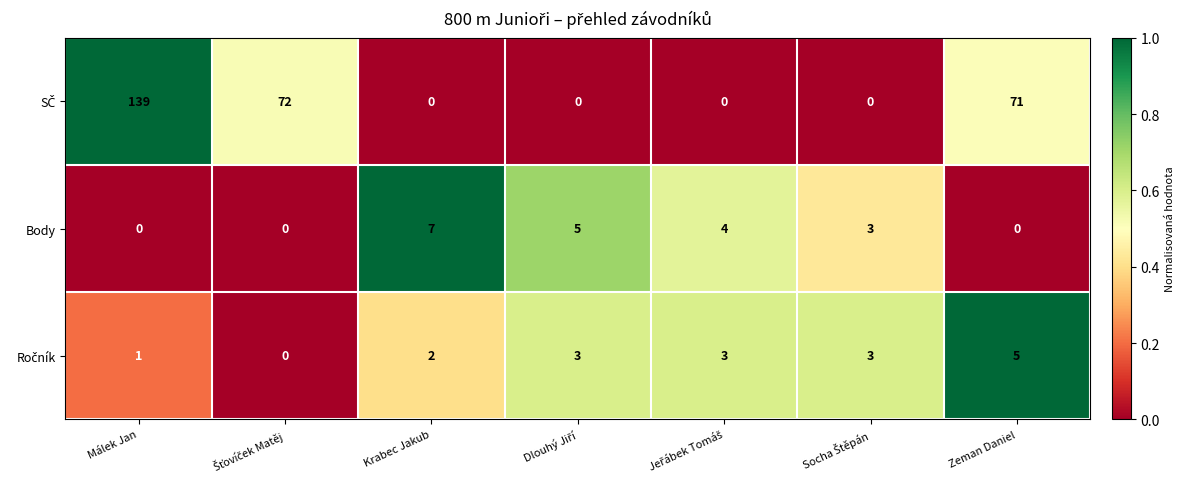

Is it true that Body equals 0 at Málek Jan?

True